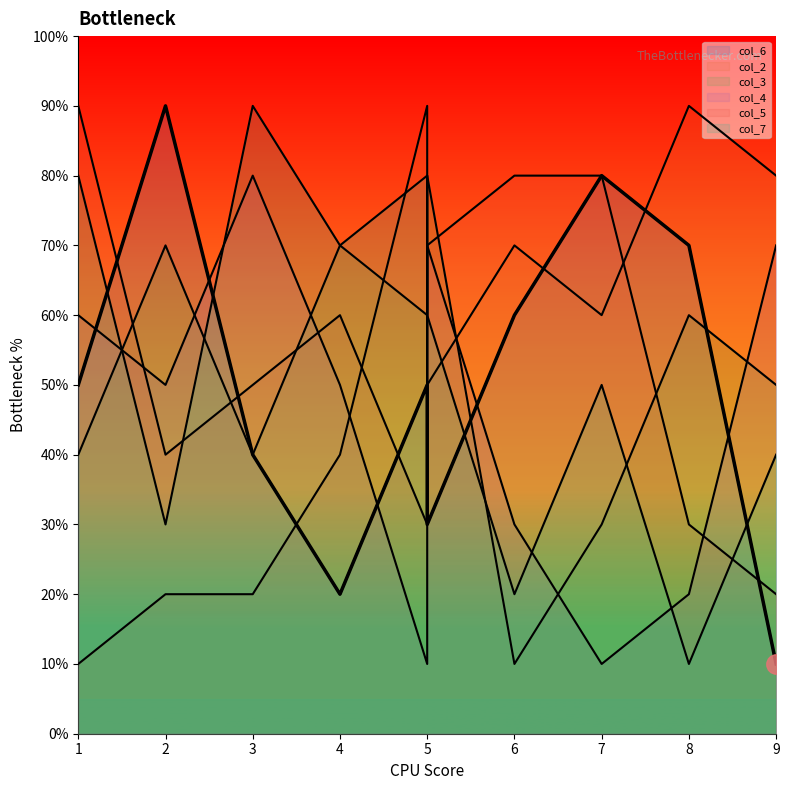

At which category is the sum across all series the highest?

5